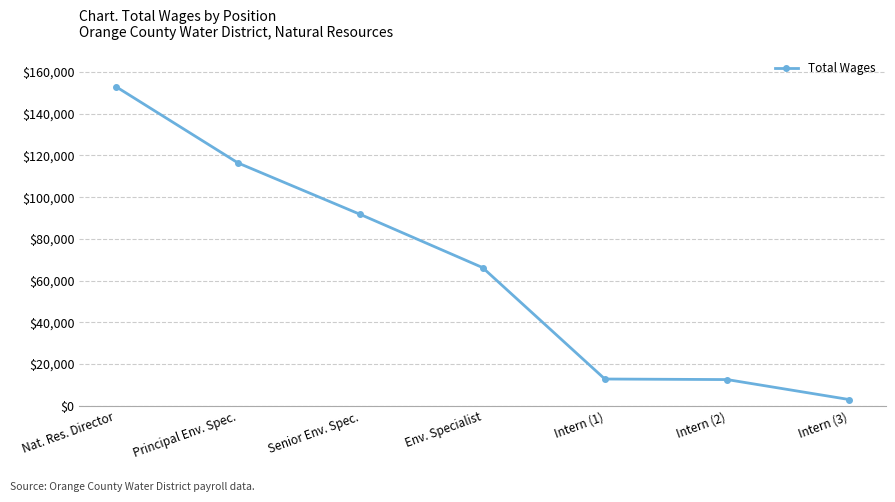

True or false: there are more than 2 points higher than both neighbors.

False